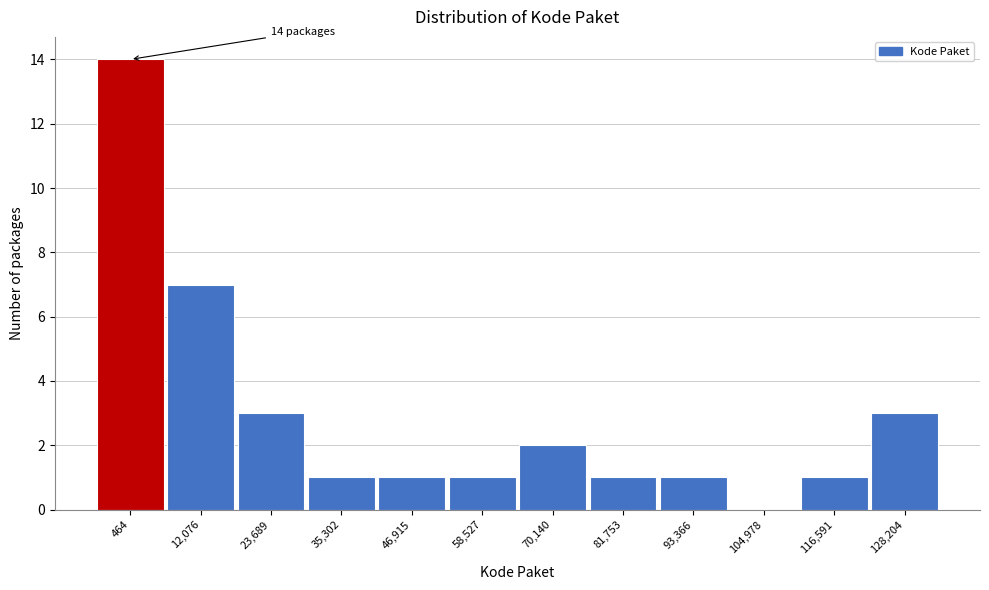

Reading left to right, transcribe all the data shown in this chart.

464=14	12,076=7	23,689=3	35,302=1	46,915=1	58,527=1	70,140=2	81,753=1	93,366=1	104,978=0	116,591=1	128,204=3